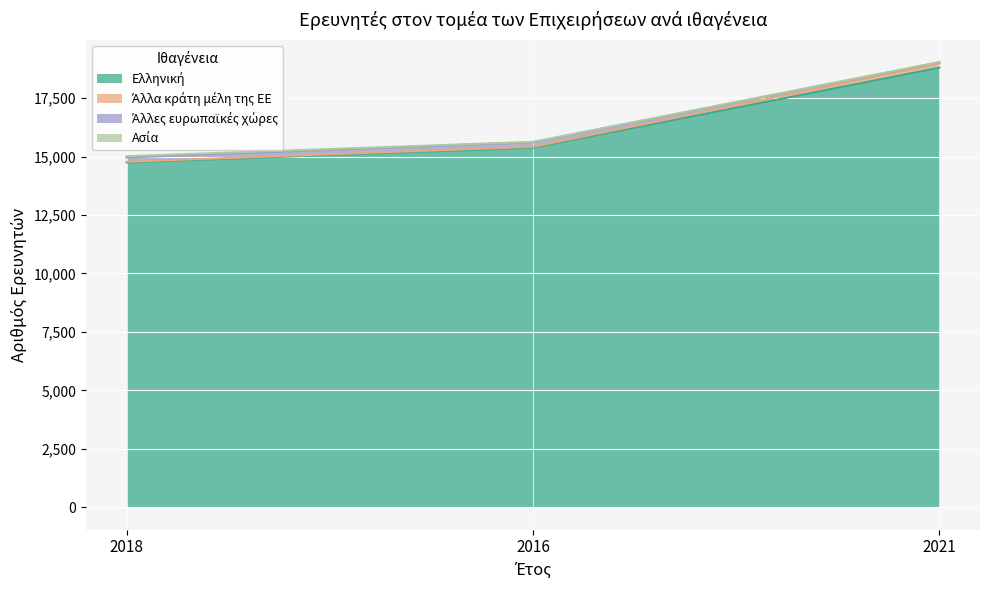

At which category is the sum across all series the highest?

2021